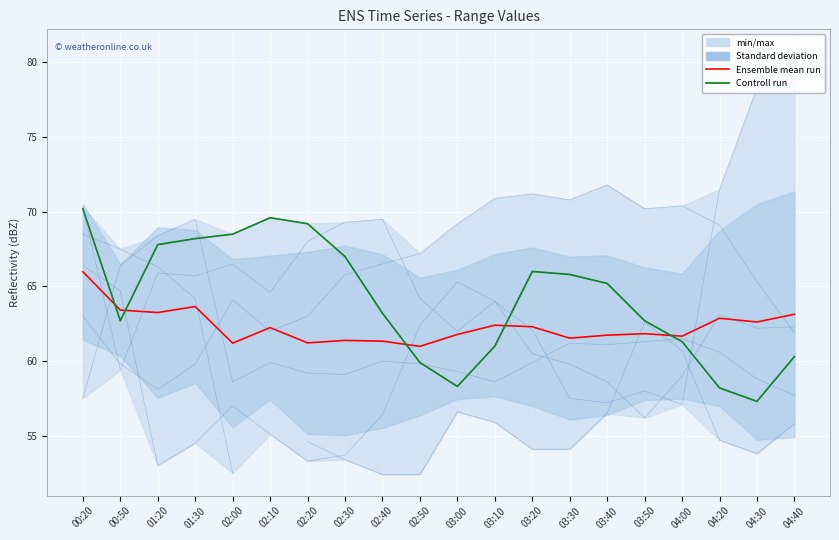

What is the label of the 12th point from the right?

02:40